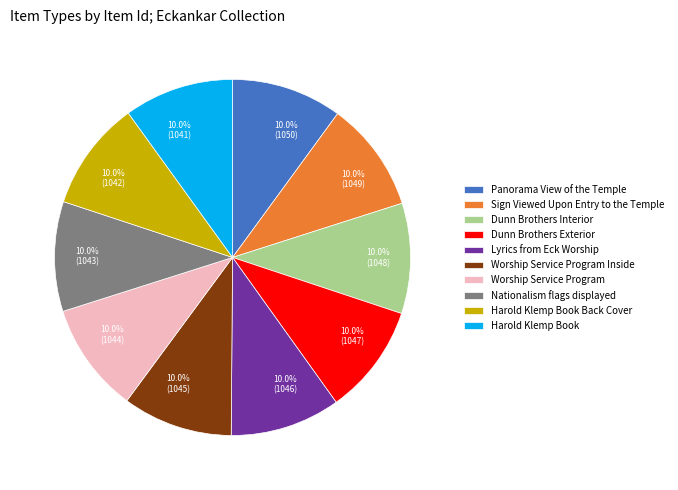

Is there a majority slice in this chart?

No